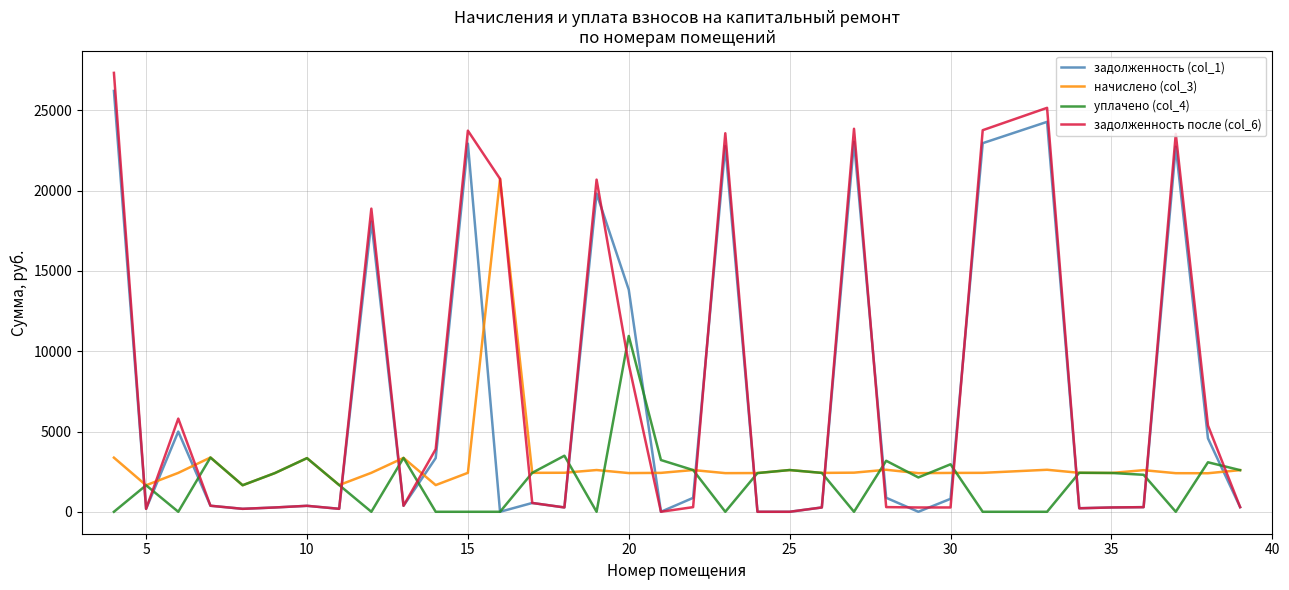

Which series has the largest range (max minus min)?

задолженность после (col_6)